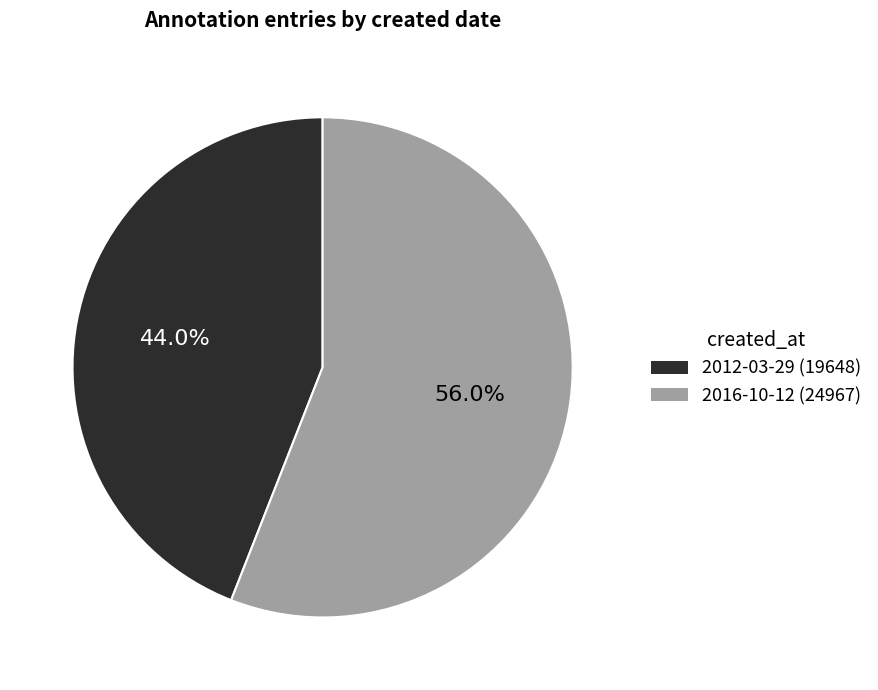

Between 2012-03-29 and 2016-10-12, which is larger?

2016-10-12